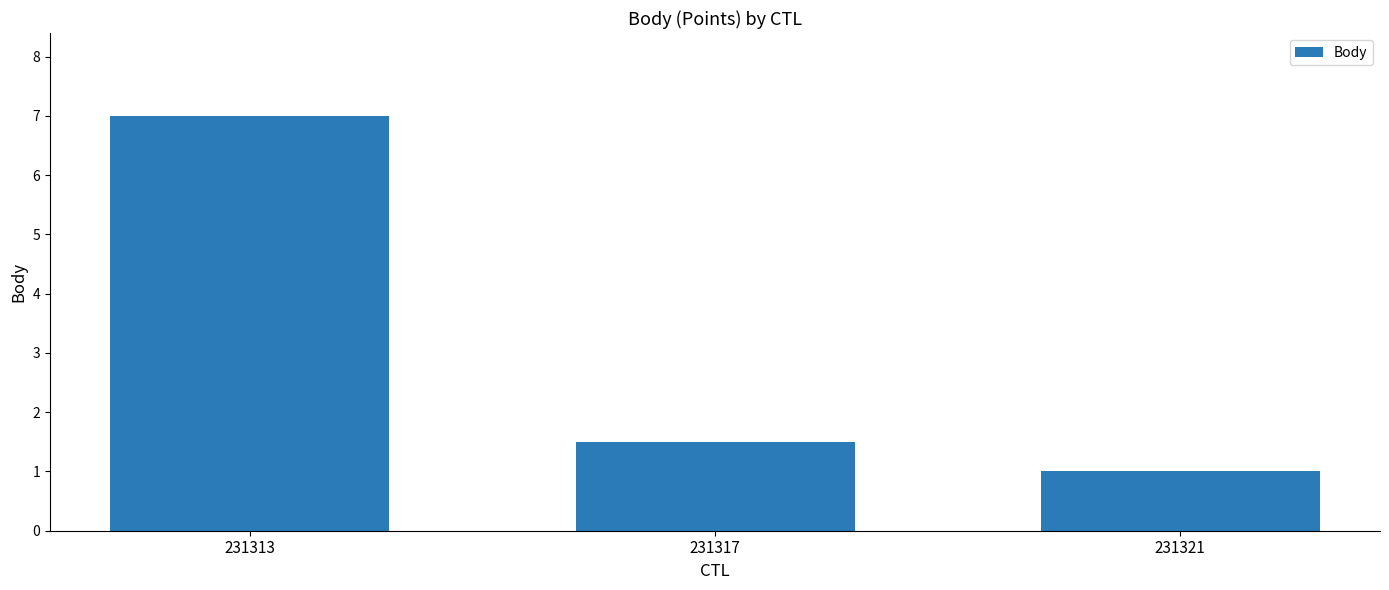

How many data points are above 1?

2